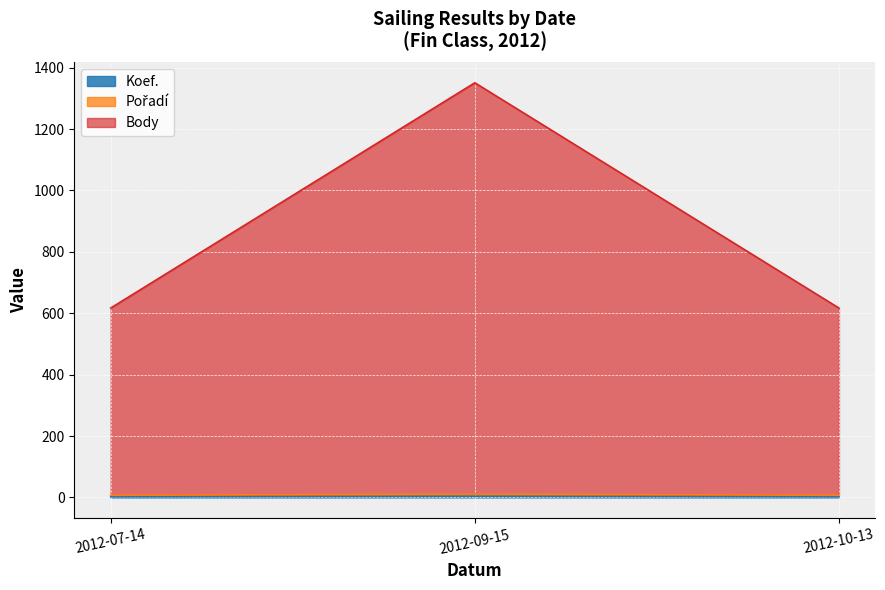

Does the chart display data point markers on the line(s)?

No